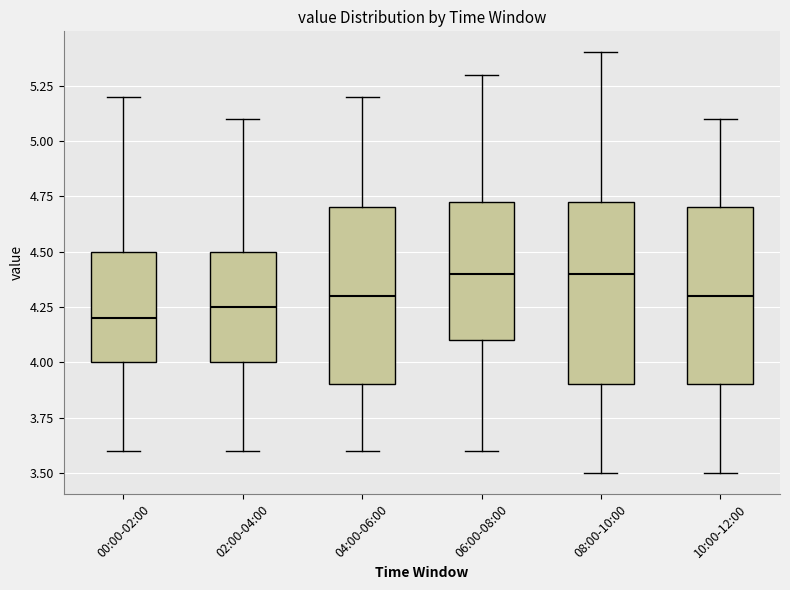

Where does the lower whisker of the box for 00:00-02:00 end on the y-axis? The values are not printed on the chart, so give them approximately, as read against the axis.

3.60